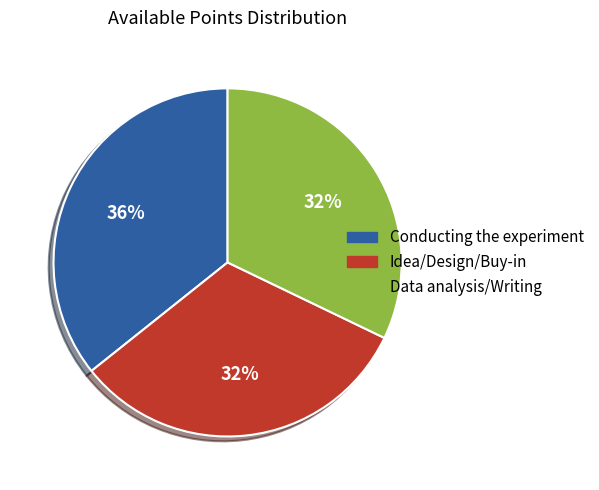

Does any single category account for the majority?

No